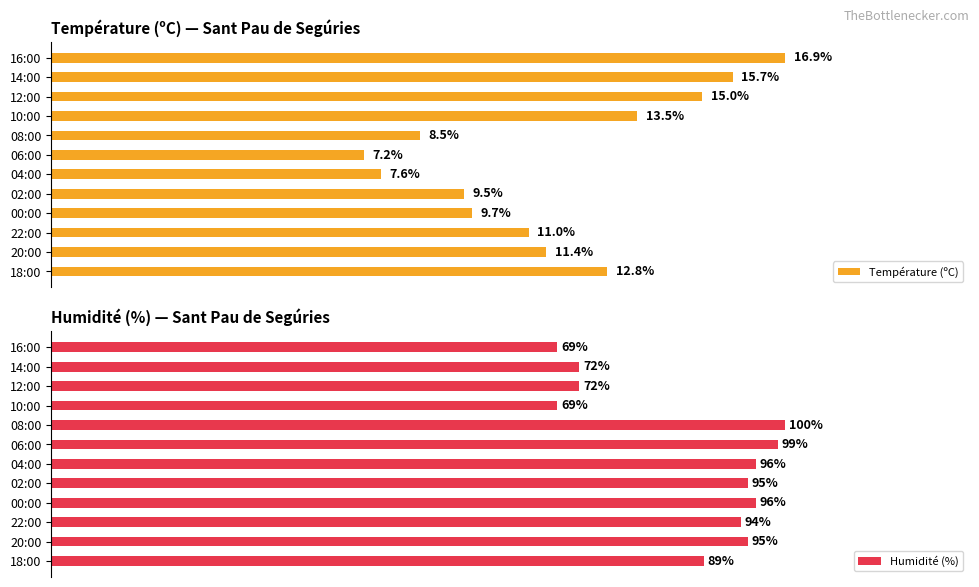

At how many categories does at least one series exceed 77?

8